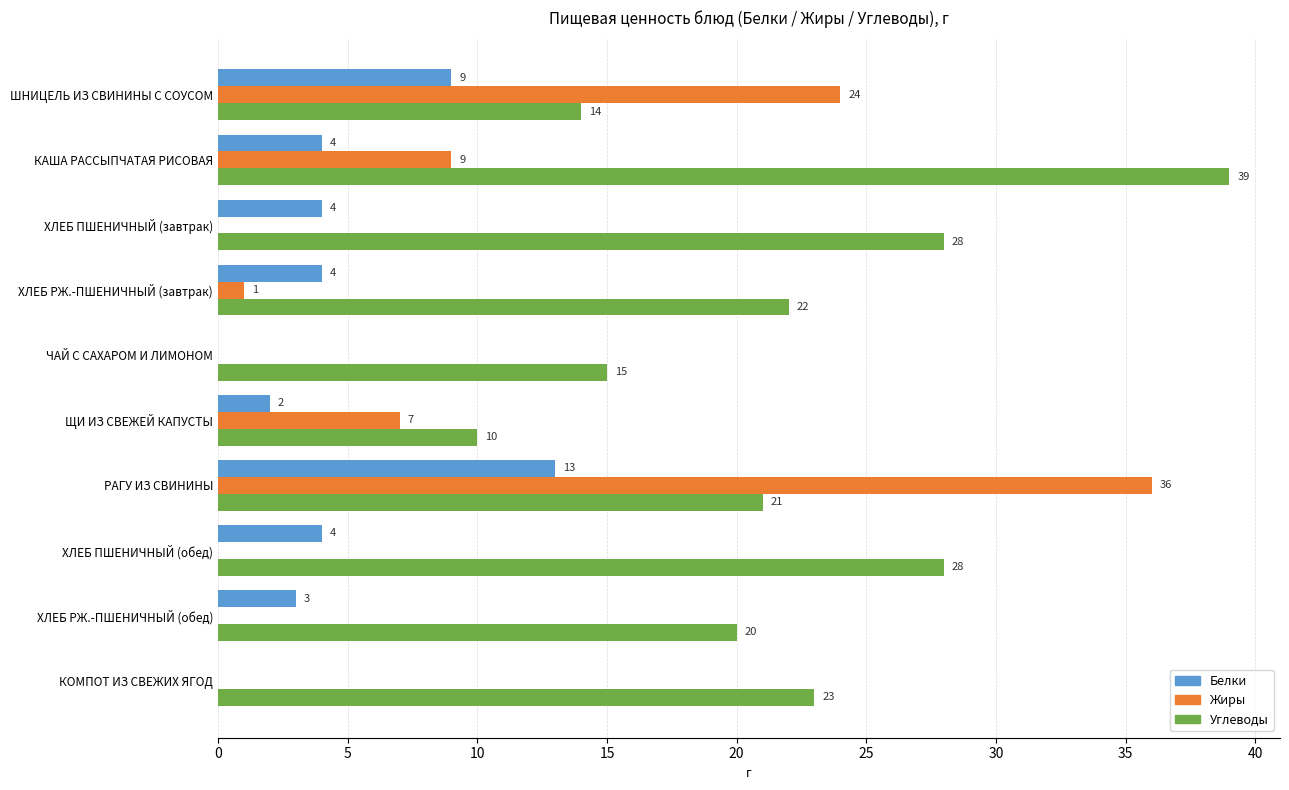

What is the sum of all Углеводы values?

220